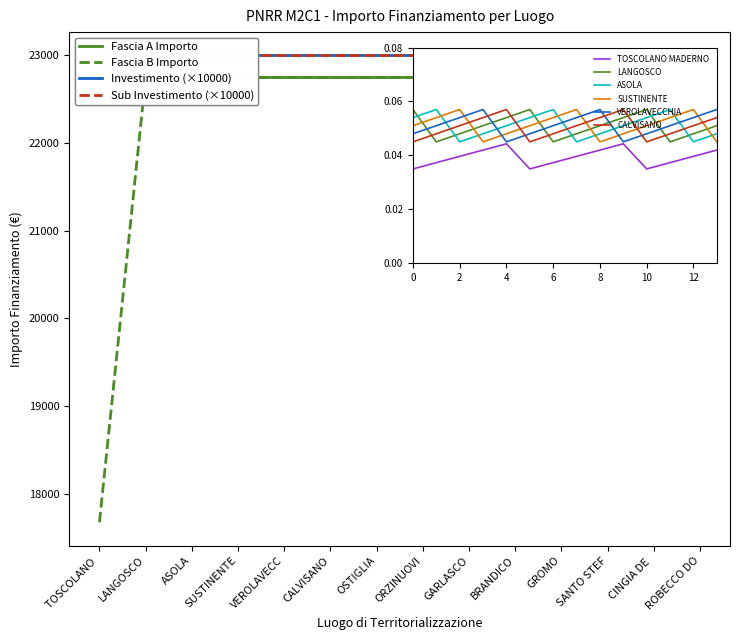

Read the Sub Investimento (×10000) value at OSTIGLIA.

23000.0